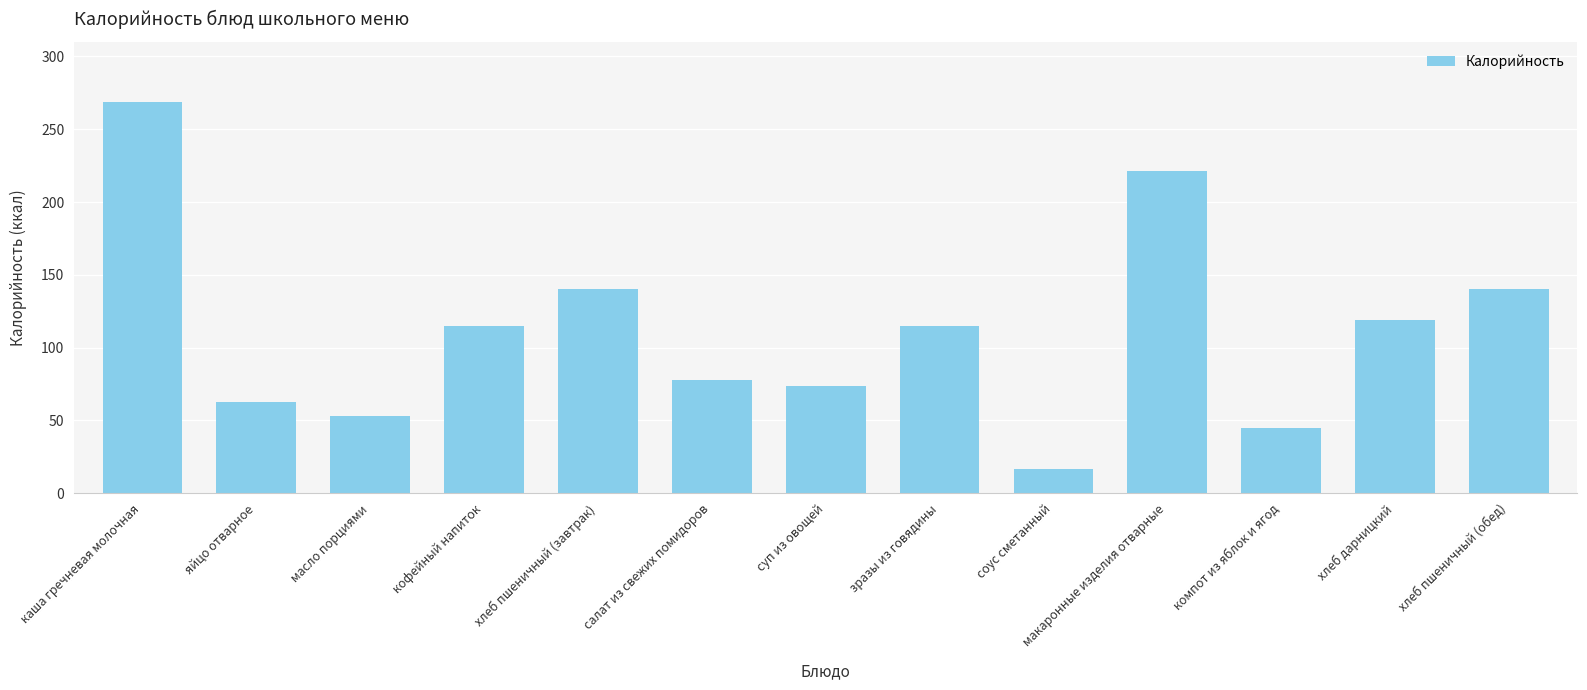

Which label corresponds to the largest value in the chart?

каша гречневая молочная